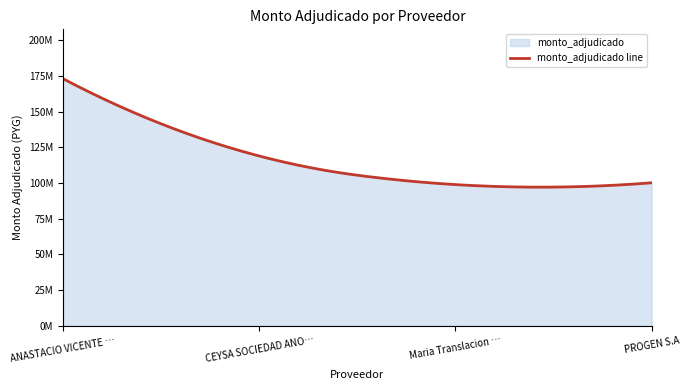

What is the label of the 1st point from the left?

ANASTACIO VICENTE MENDOZA REY